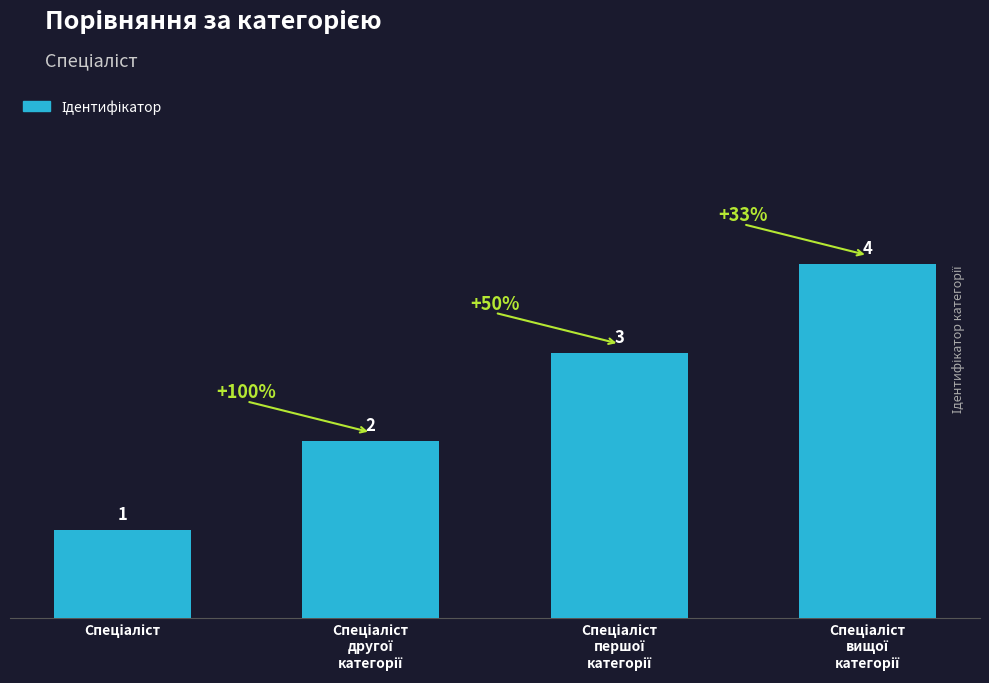

What is the maximum value shown in the chart?

4